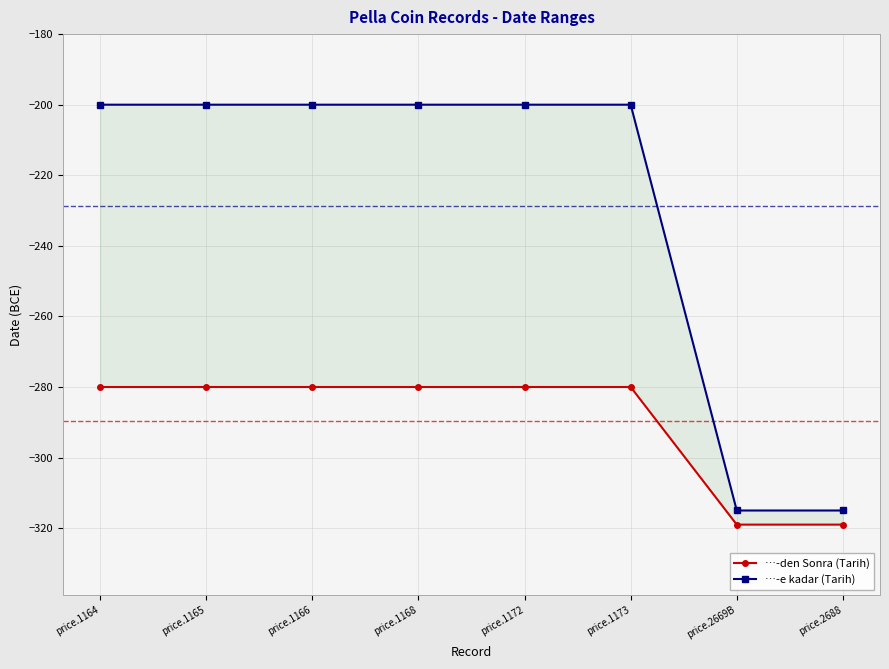

How many distinct data groups are displayed?

2